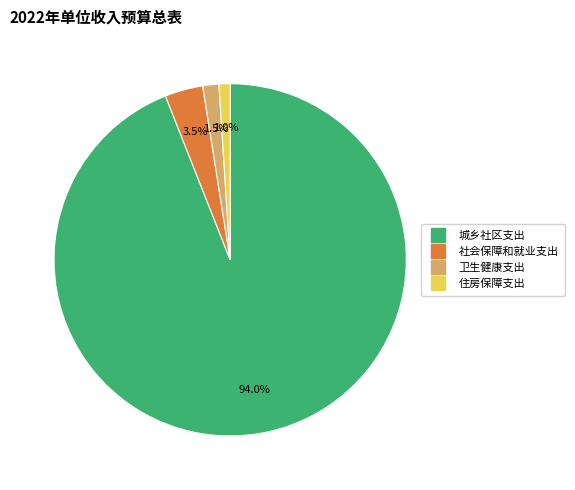

Which has a higher value, 城乡社区支出 or 住房保障支出?

城乡社区支出